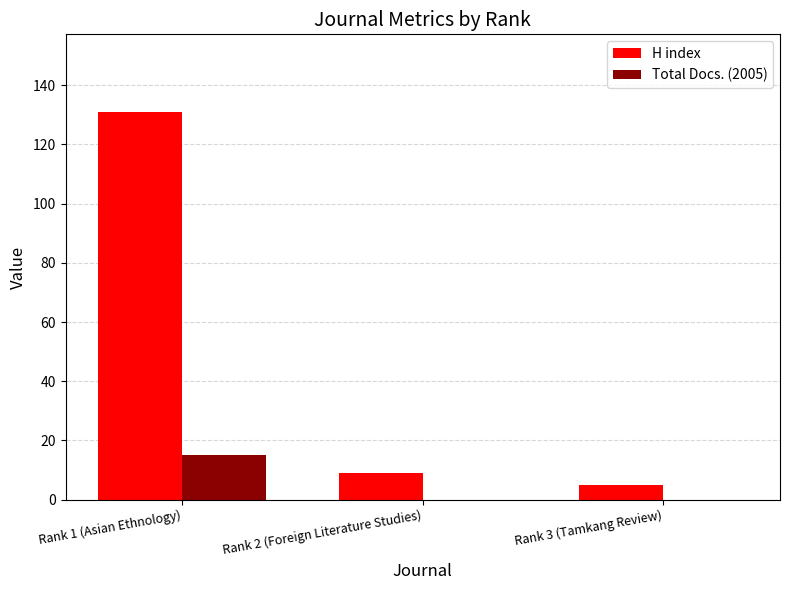

The value of Total Docs. (2005) at Rank 1 (Asian Ethnology) is 15. True or false?

True